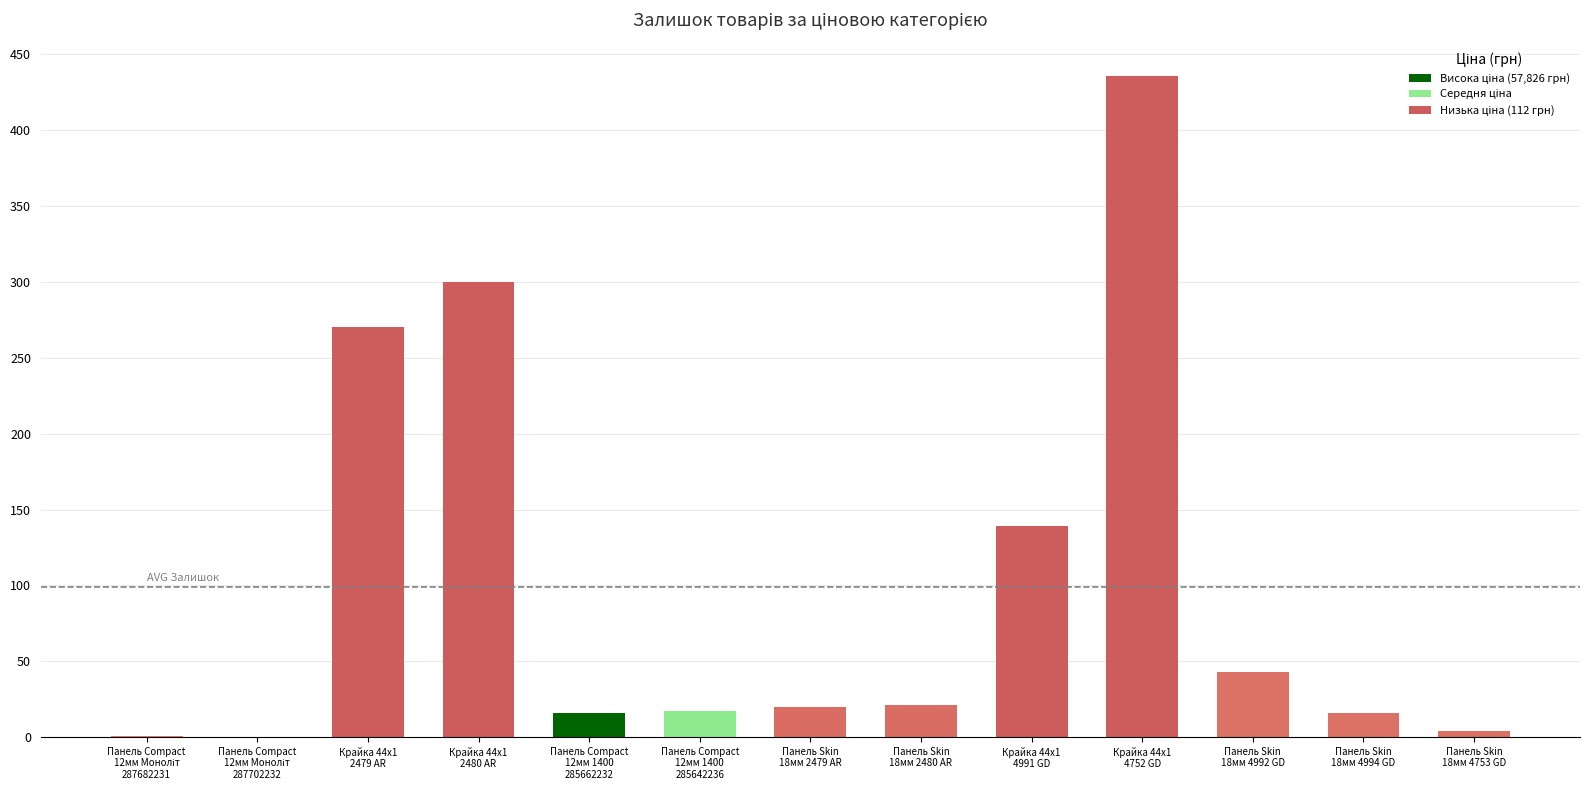

What is the sum of all values?

1283